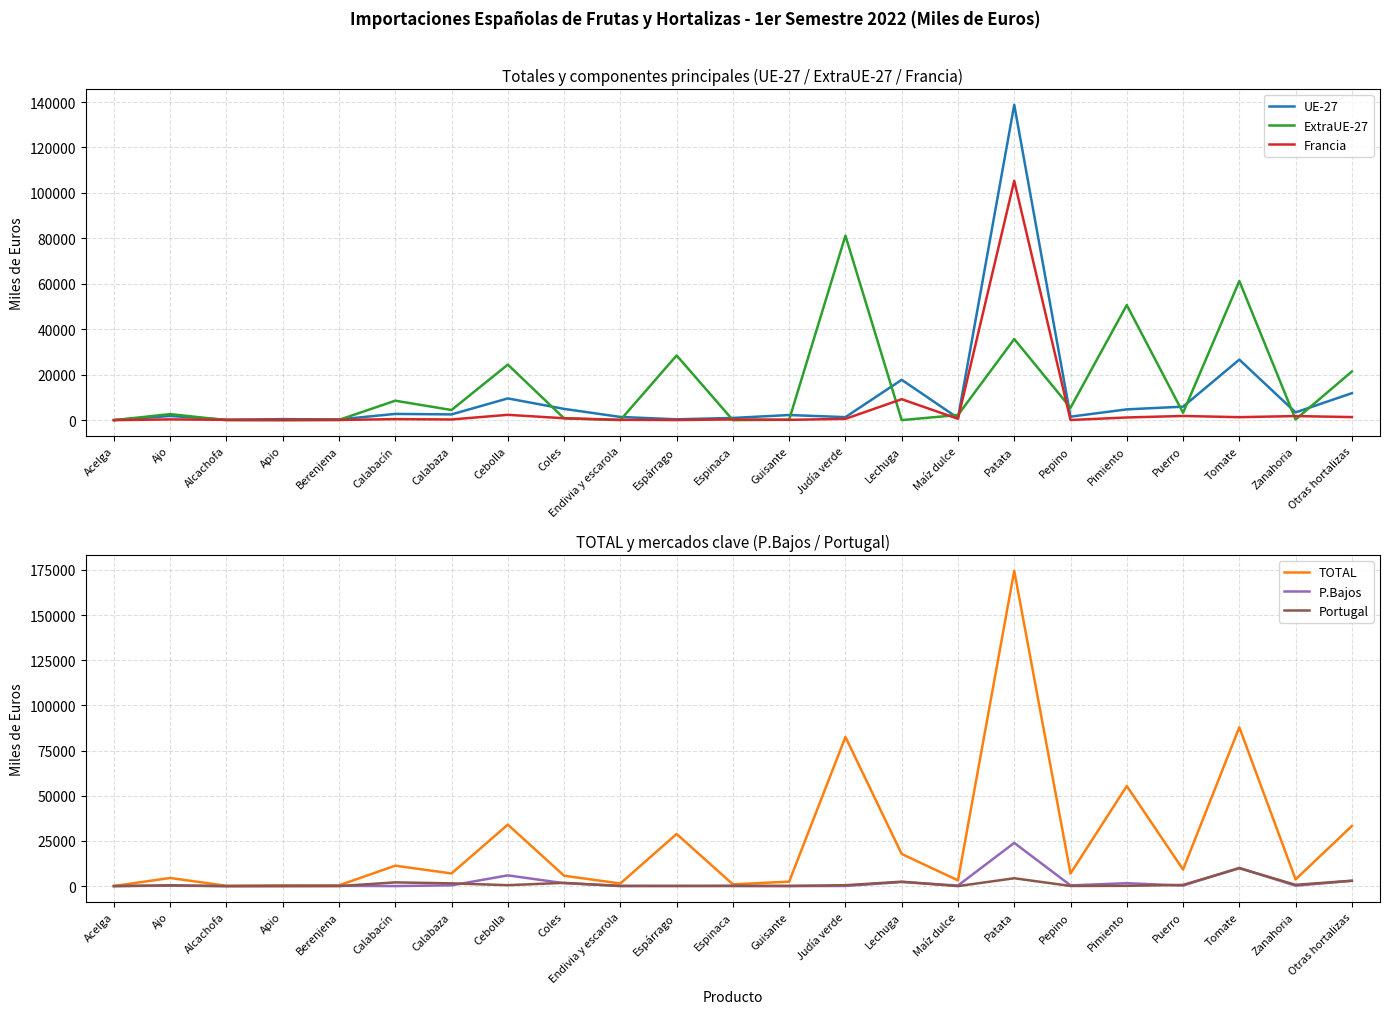

What is the sum of the P.Bajos values at Berenjena and Alcachofa?

165